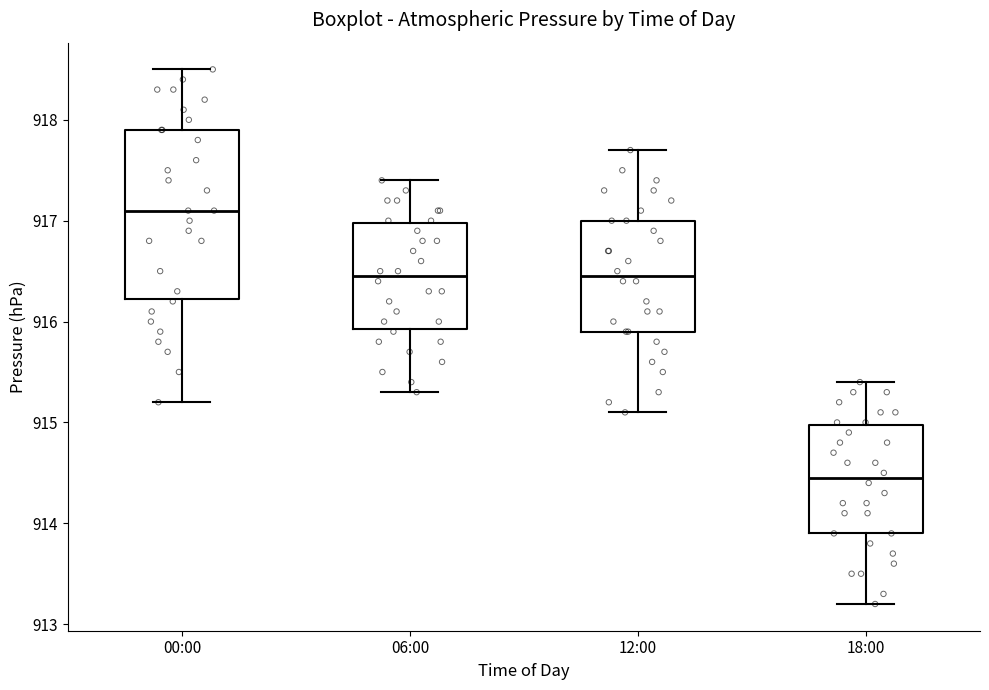

Which box has the highest median line?

00:00